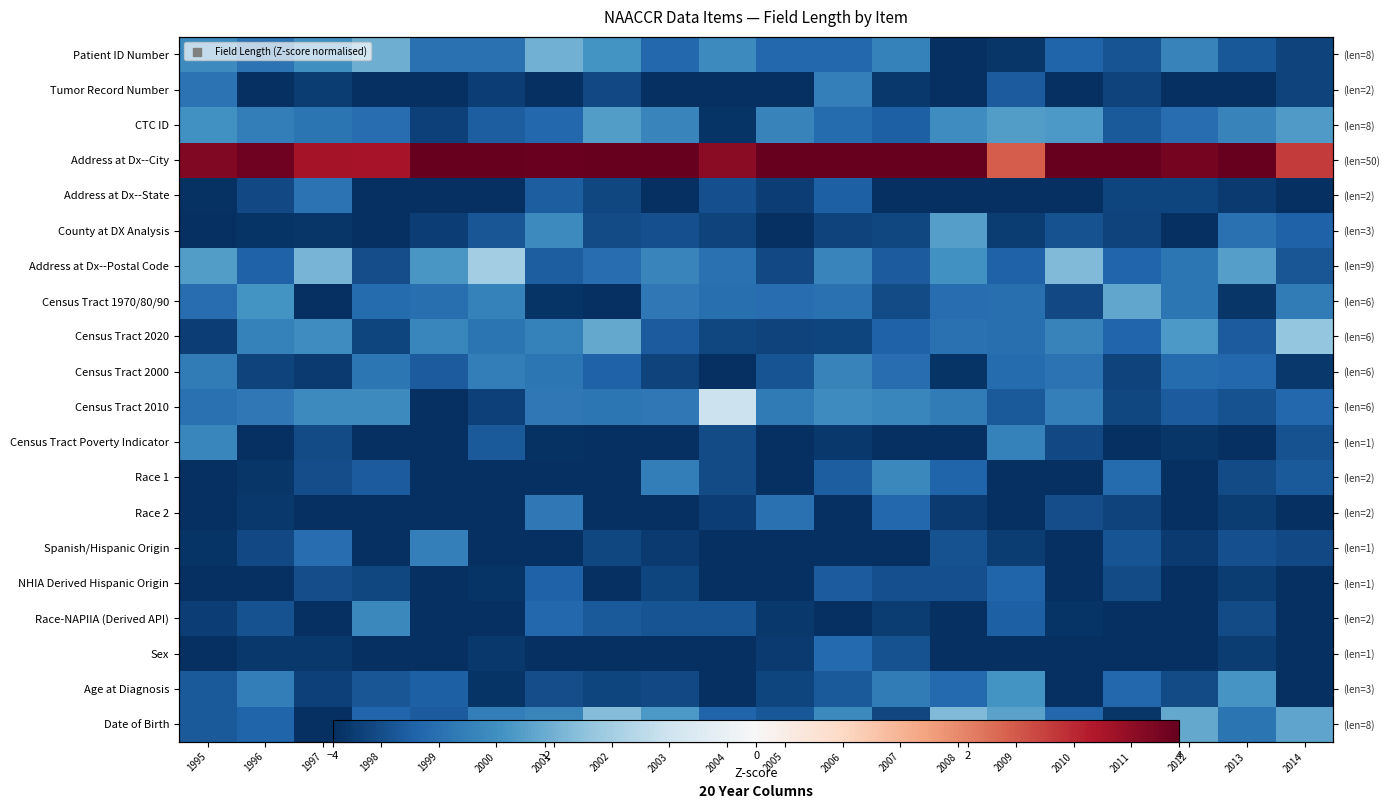

What is the average value of the Spanish/Hispanic Origin series?

-3.7